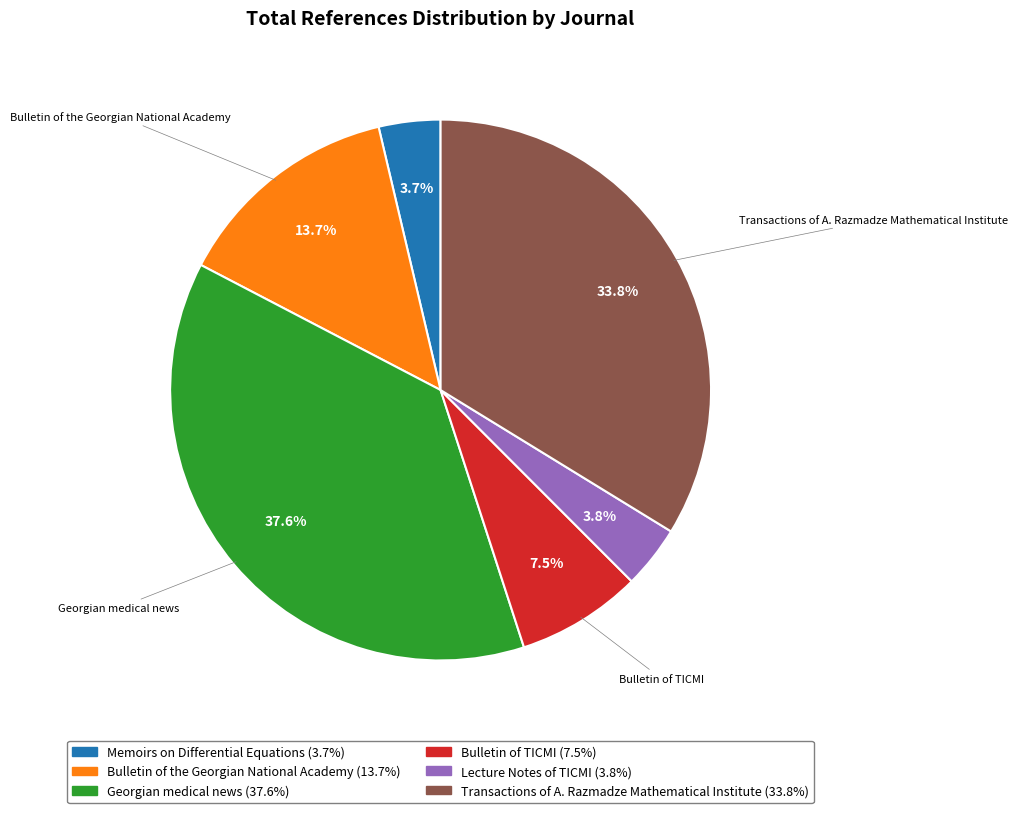

What percentage is the Transactions of A. Razmadze Mathematical Institute slice, to the nearest percent?

34%